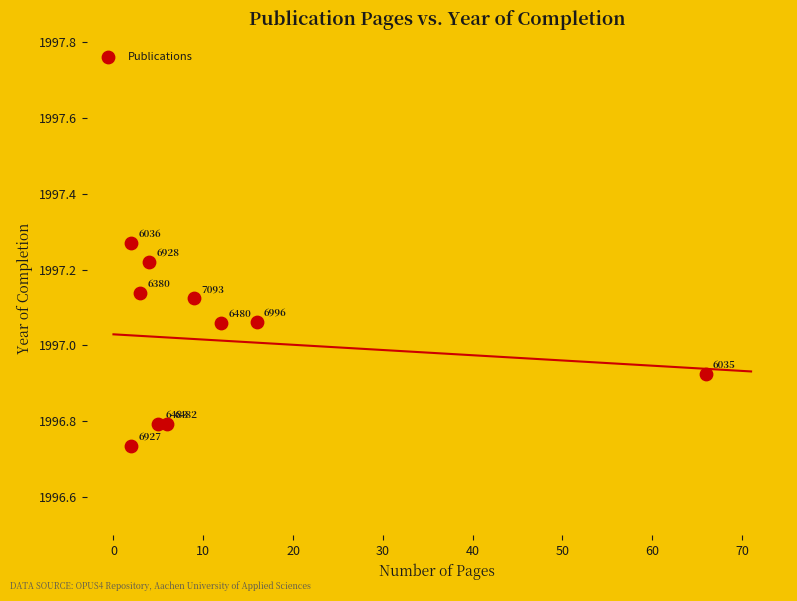

What is the average X value?

12.5